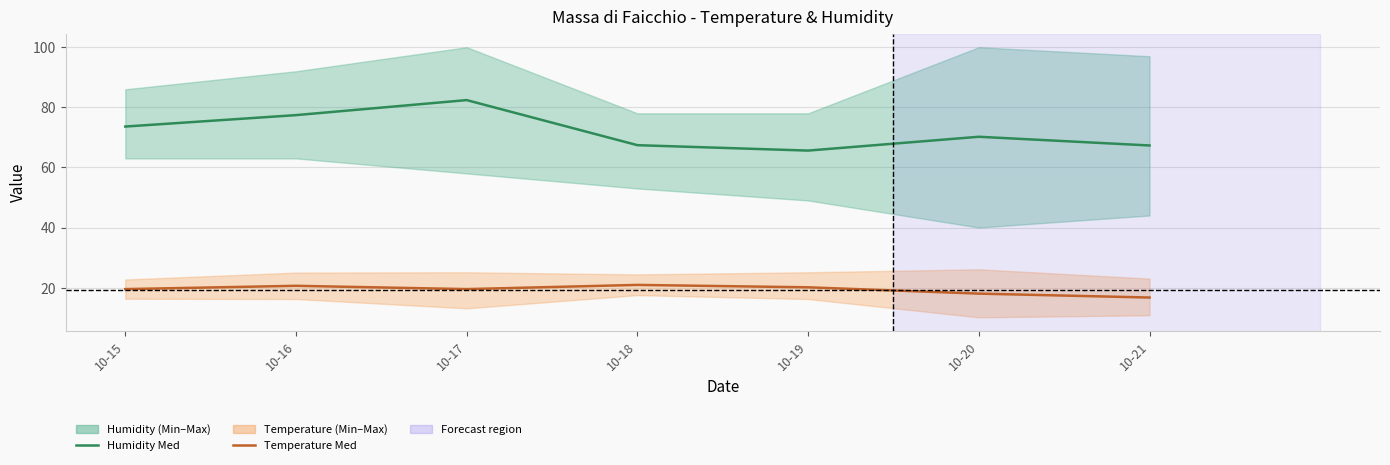

Read the Temperature Med value at 10-21.

16.7